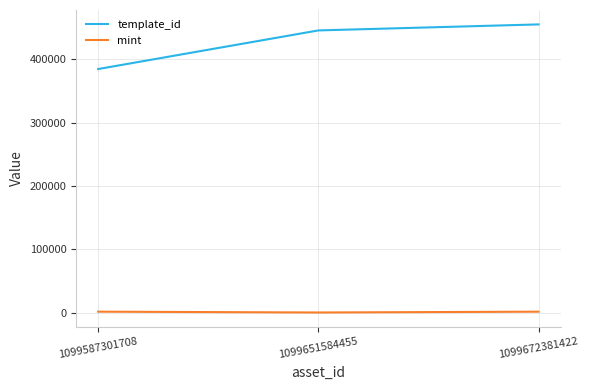

Which series changed the most between 1099651584455 and 1099672381422?

template_id